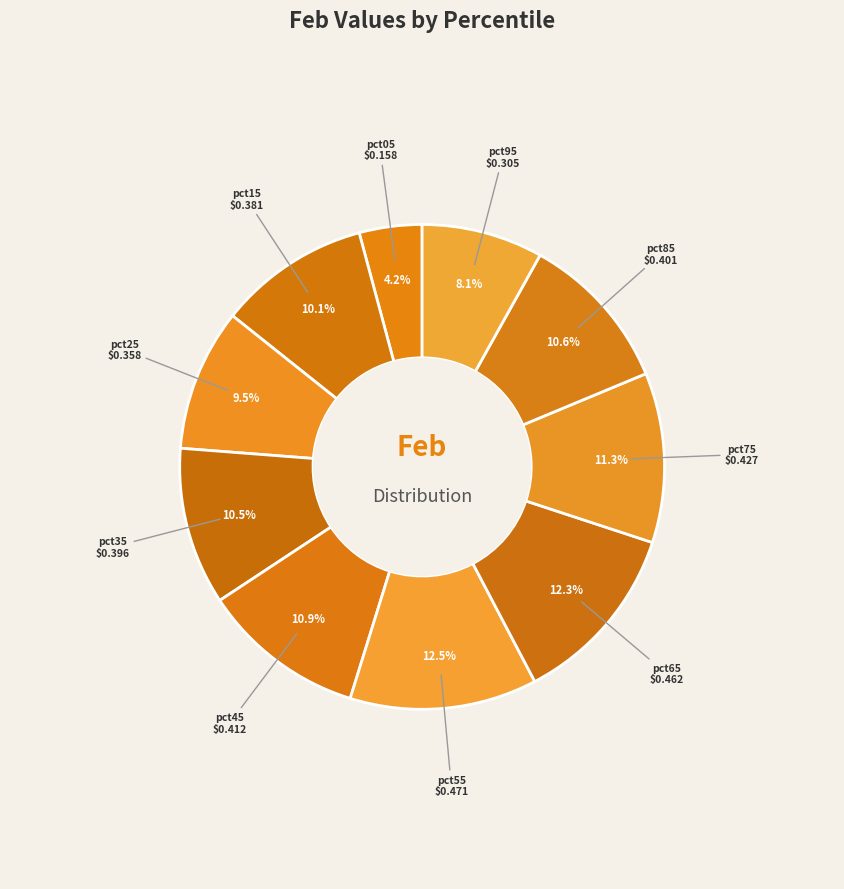

How many slices are in this pie chart?

10